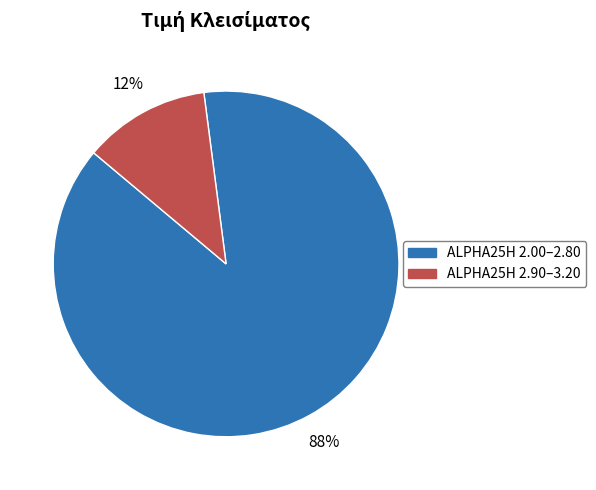

To the nearest percent, what is the average slice percentage?

50%